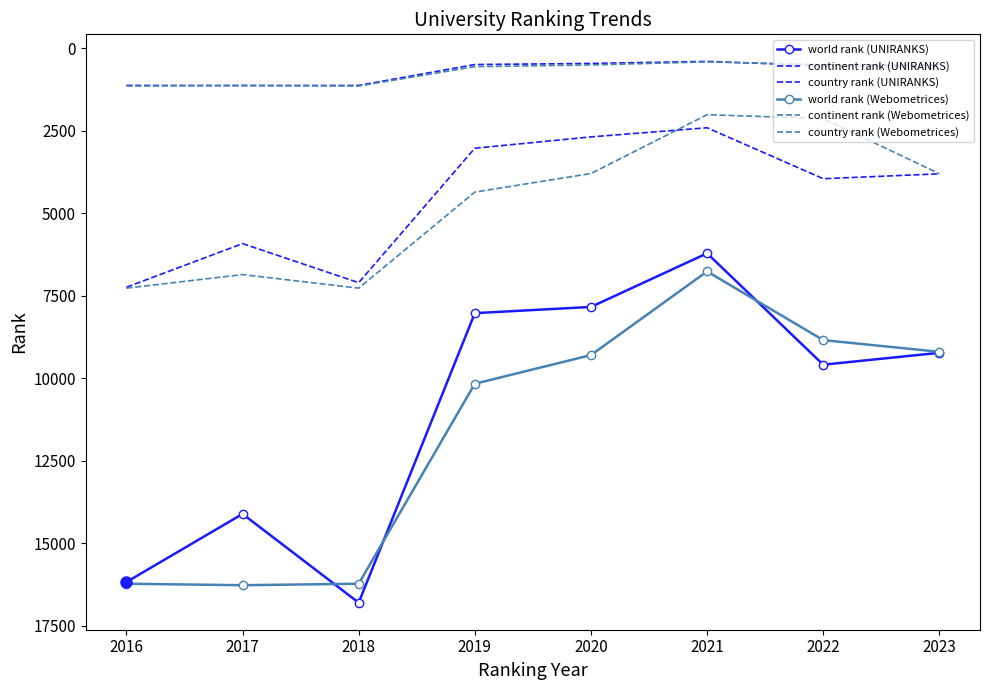

At which category does world rank (UNIRANKS) reach its first local valley?

2017